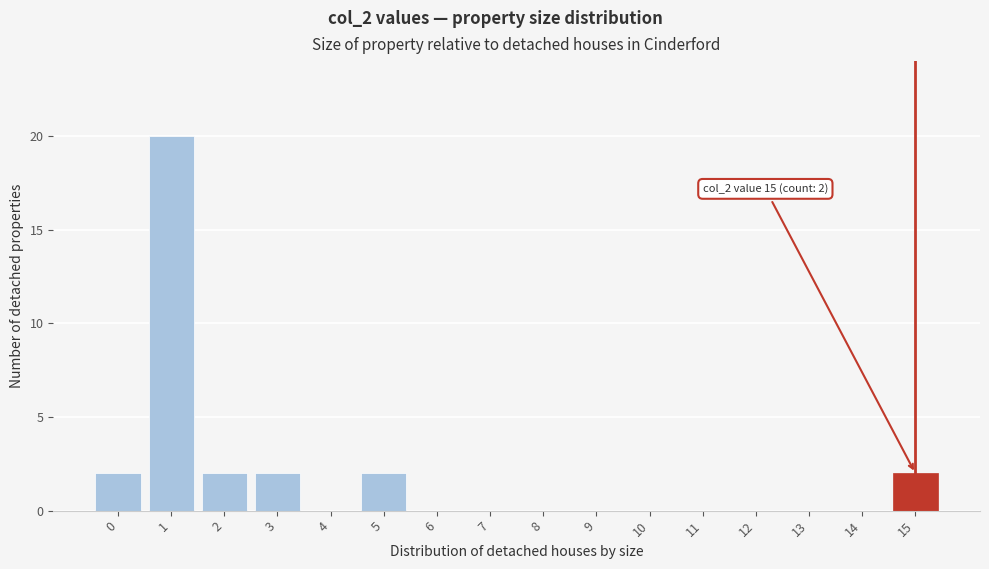

Reading right to left, extract all data points from this chart.

15=2	14=0	13=0	12=0	11=0	10=0	9=0	8=0	7=0	6=0	5=2	4=0	3=2	2=2	1=20	0=2